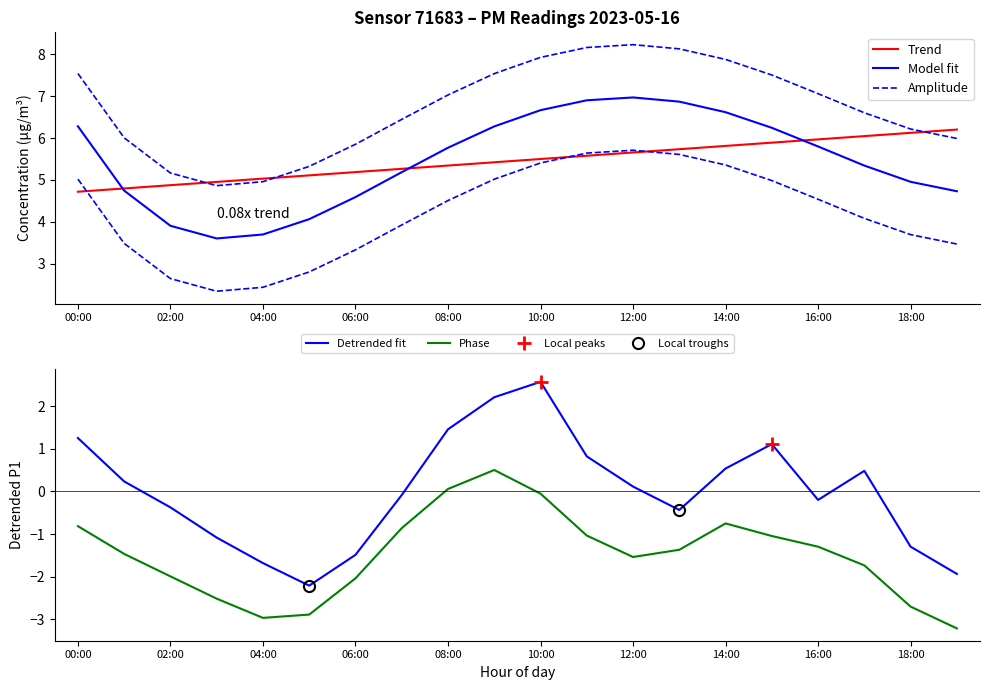

What is the label of the 11th point from the left?

10:00